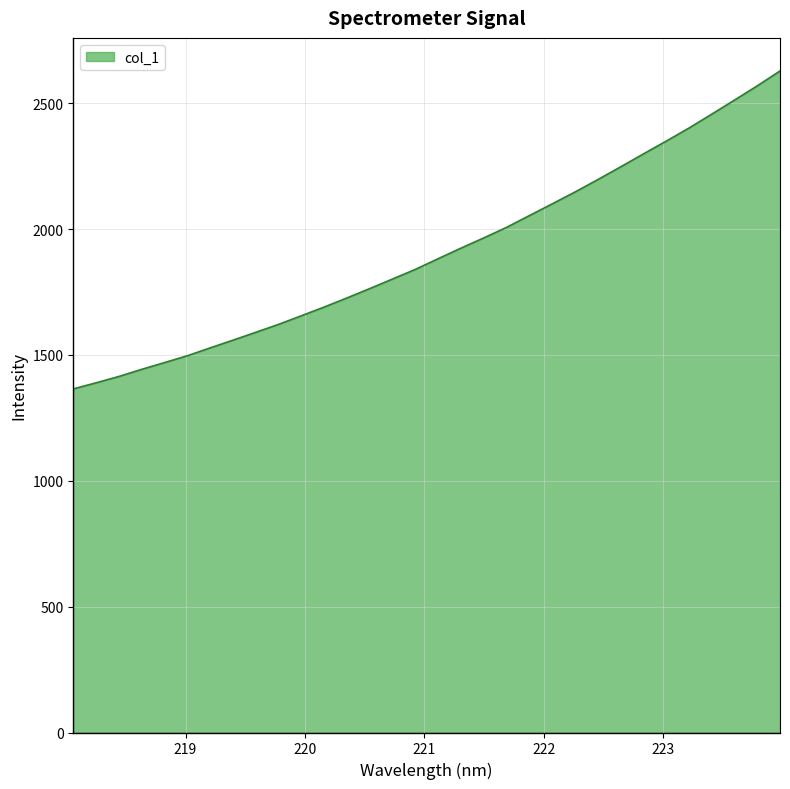

How many lines are shown in the chart?

1